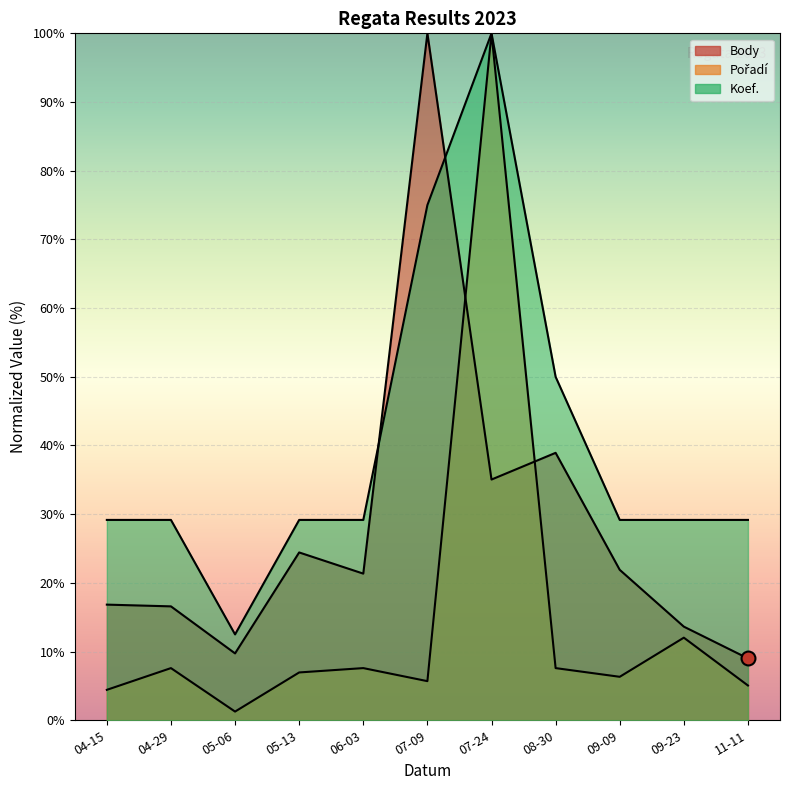

What are all the series names shown in the legend?

Body, Pořadí, Koef.